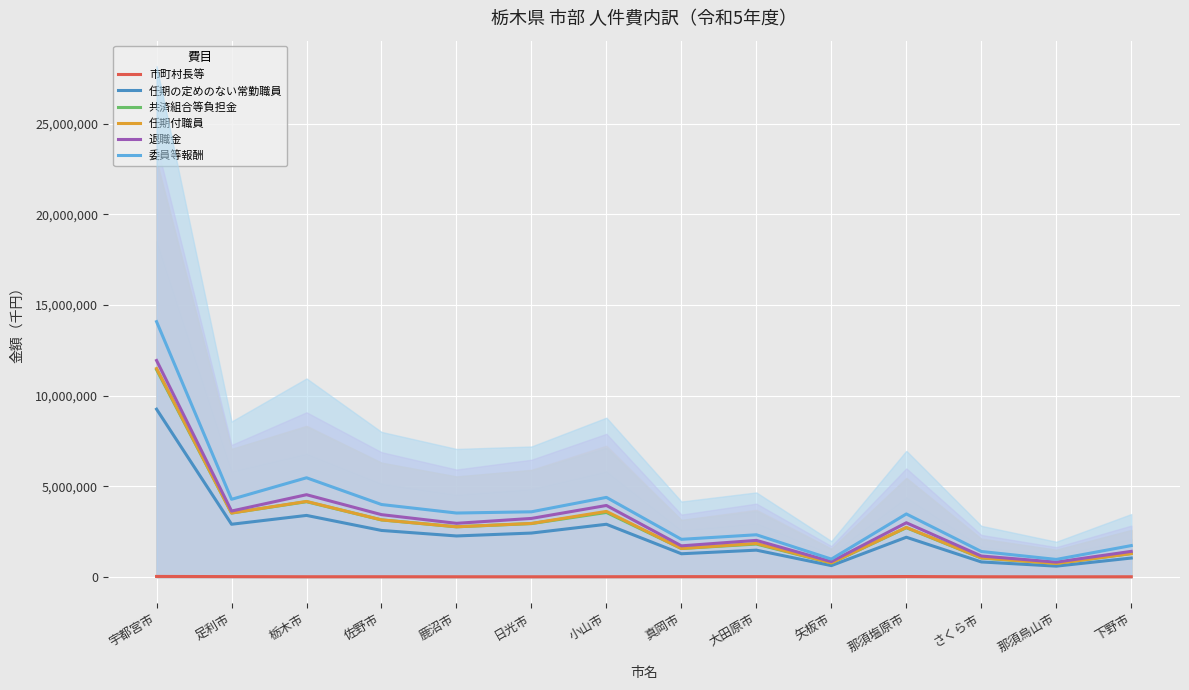

Rank the series at 那須烏山市 from highest to lowest value.

委員等報酬, 退職金, 共済組合等負担金, 任期付職員, 任期の定めのない常勤職員, 市町村長等